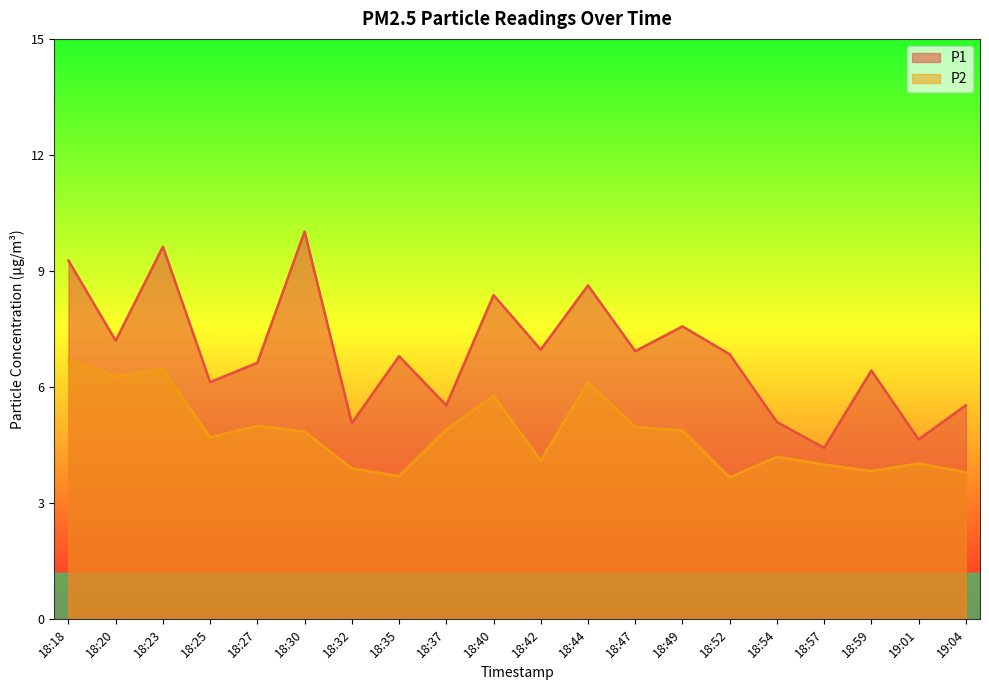

How many lines are shown in the chart?

2